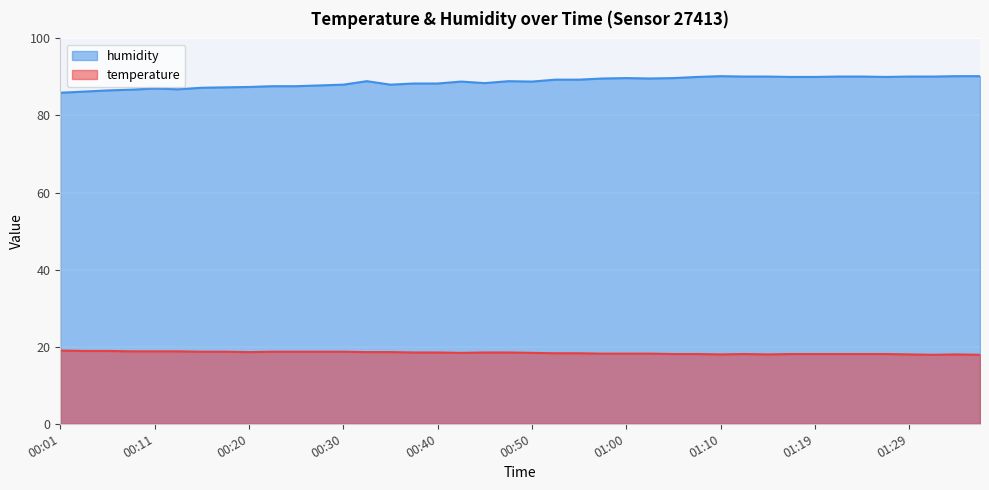

True or false: temperature and humidity cross at least once.

False